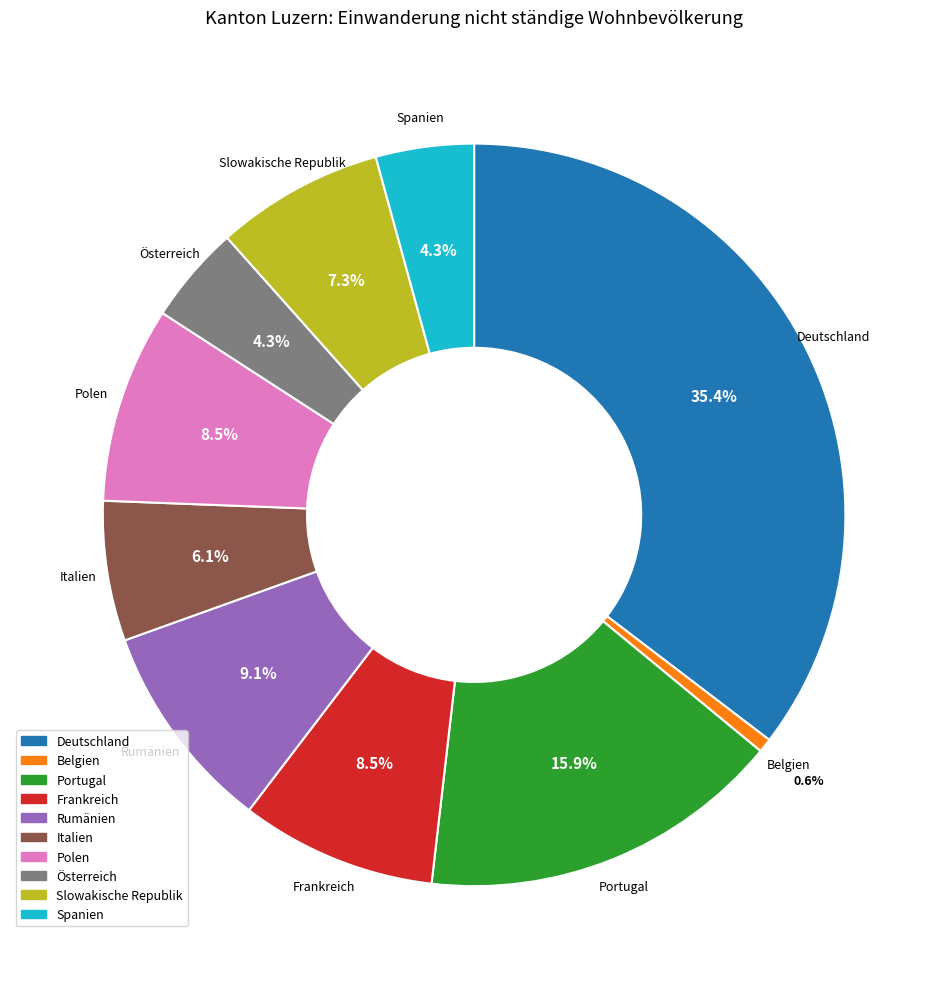

To the nearest percent, what is the average slice percentage?

10%